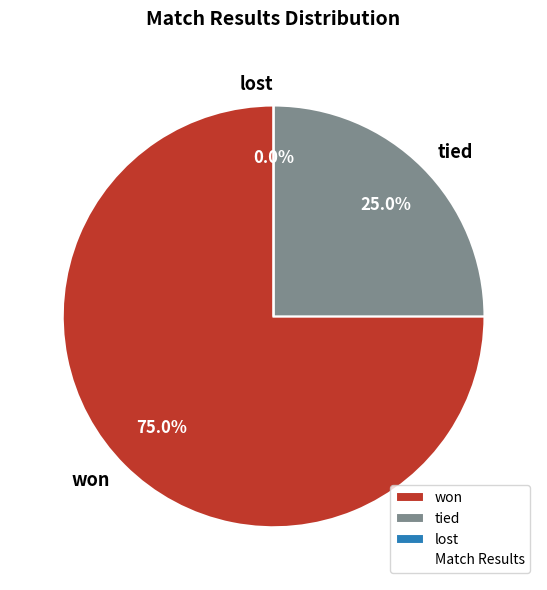

Which has a higher value, won or tied?

won